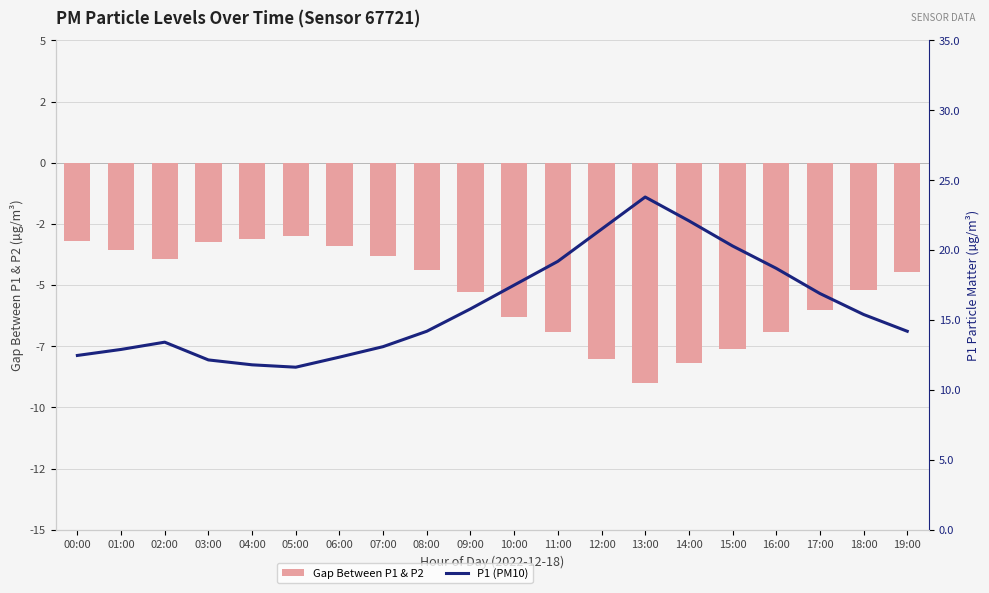

At 07:00, list the series in order from largest to smallest.

P1 (PM10), Gap Between P1 & P2